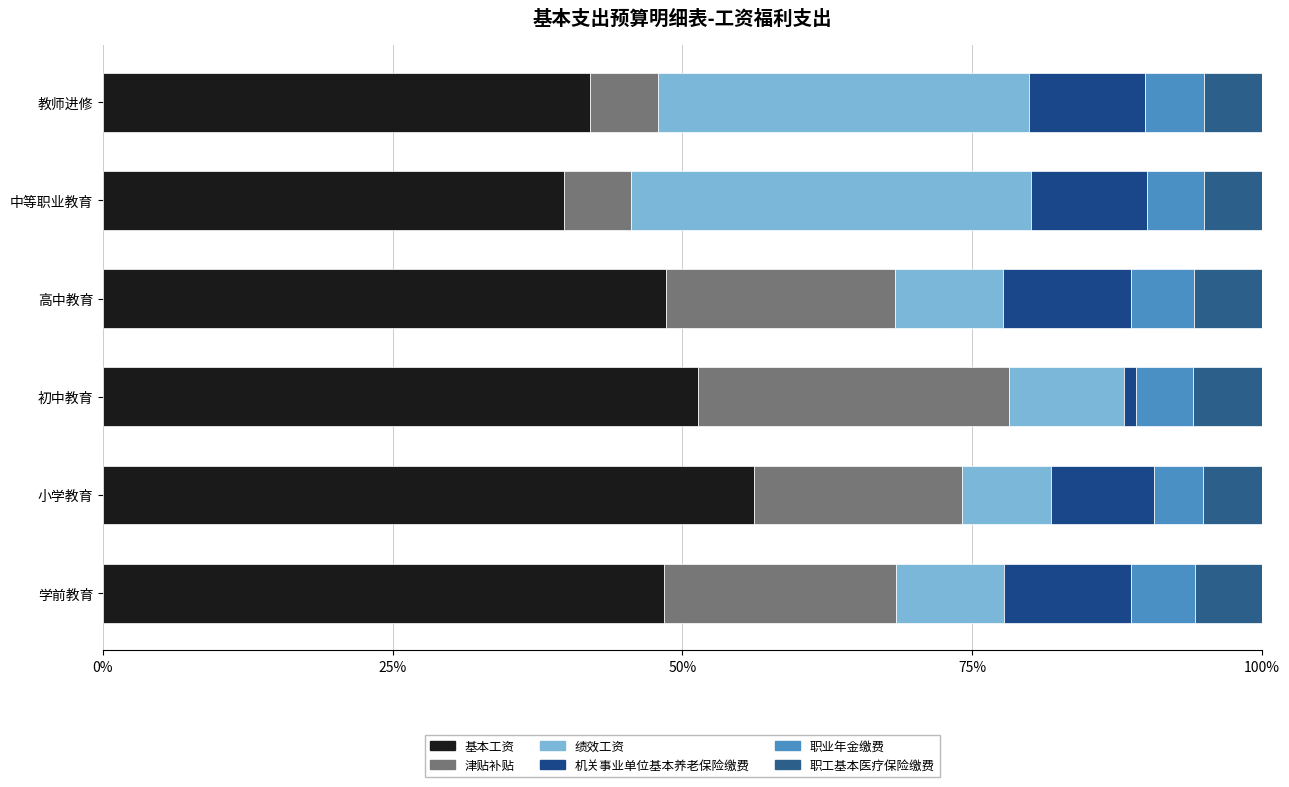

Rank the series by their maximum value, from highest to lowest.

基本工资, 绩效工资, 津贴补贴, 机关事业单位基本养老保险缴费, 职工基本医疗保险缴费, 职业年金缴费